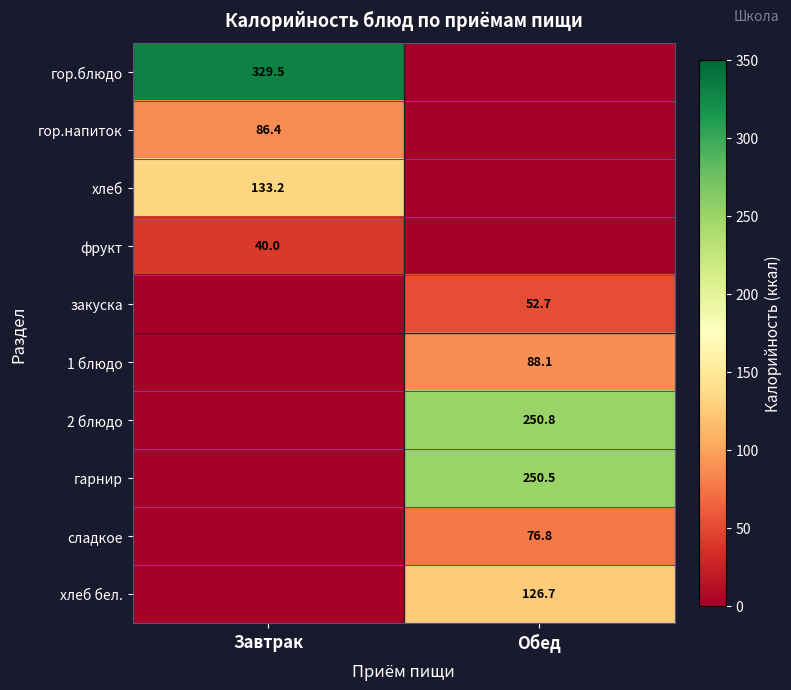

True or false: фрукт has a value of 71.9 at Завтрак.

False